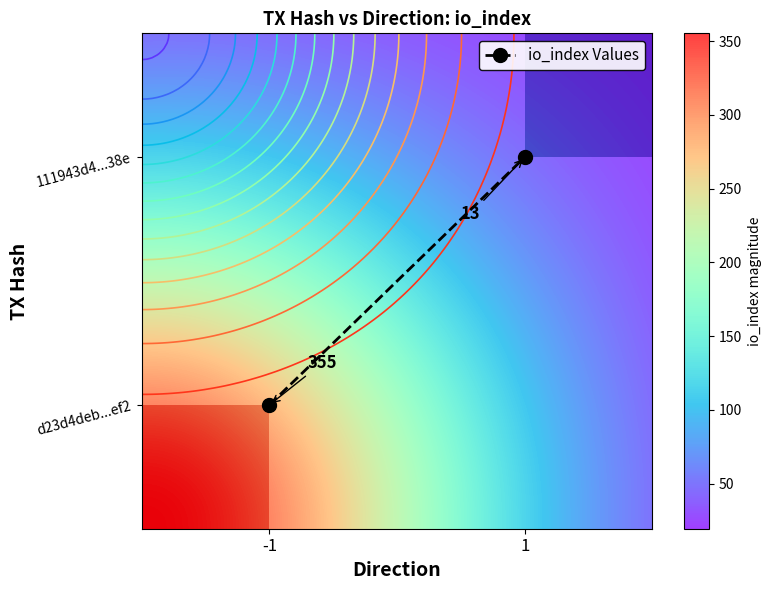

Is it true that 111943d490f22afb787fb98121e96bd390dd38e equals 13 at io_index?

True